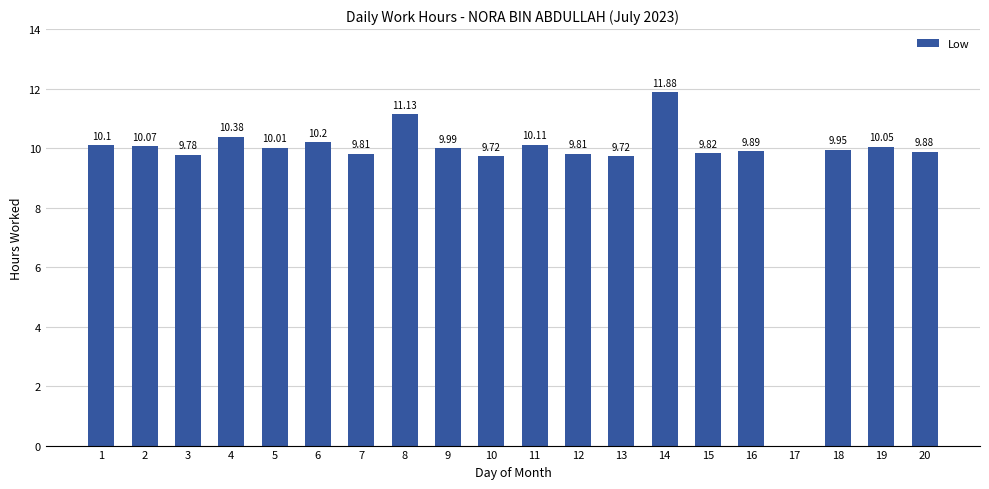

What value does the data have at 13?

9.7